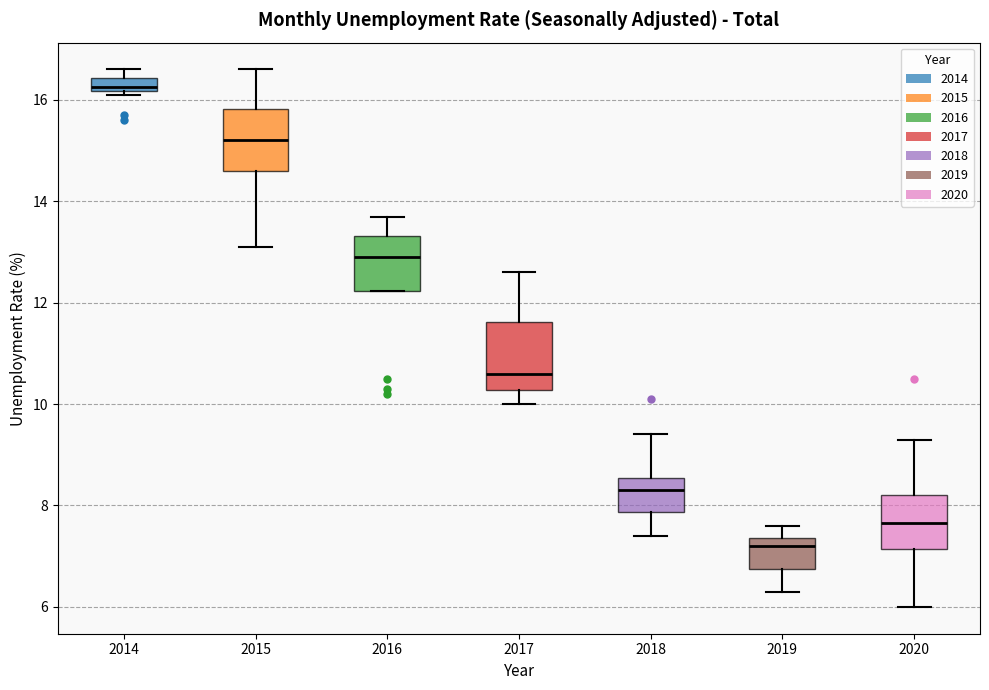

Which box's median line is the highest?

2014